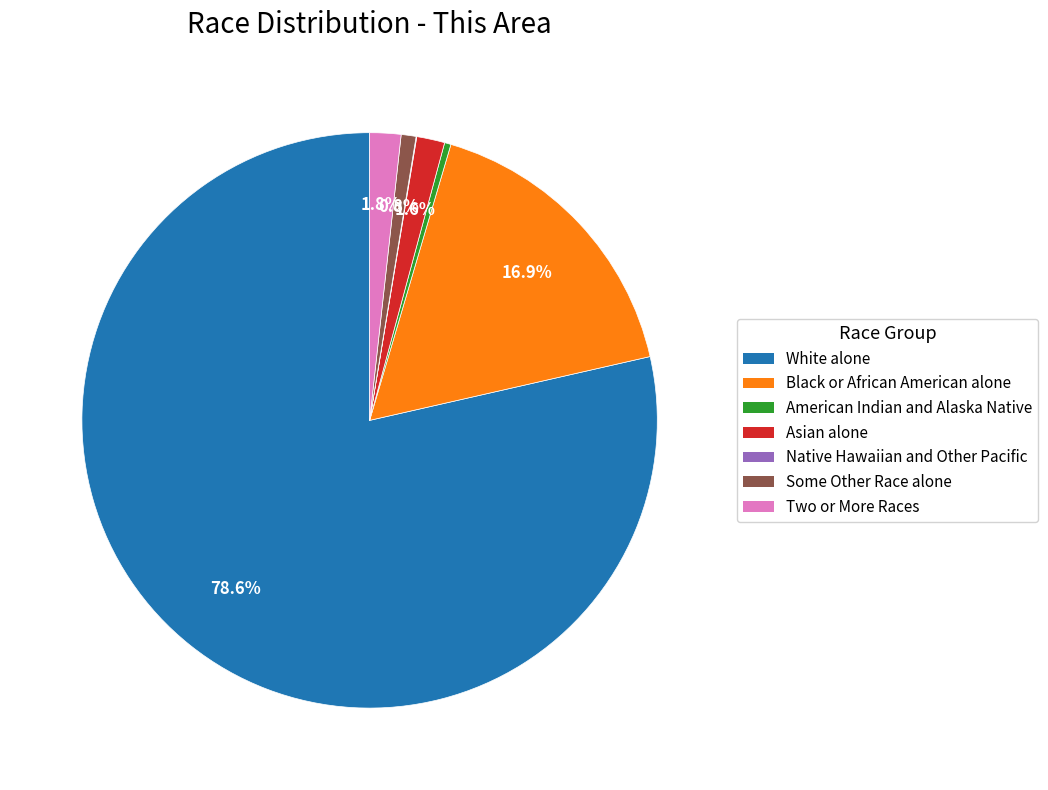

To the nearest percent, what percentage of the pie is Two or More Races?

2%